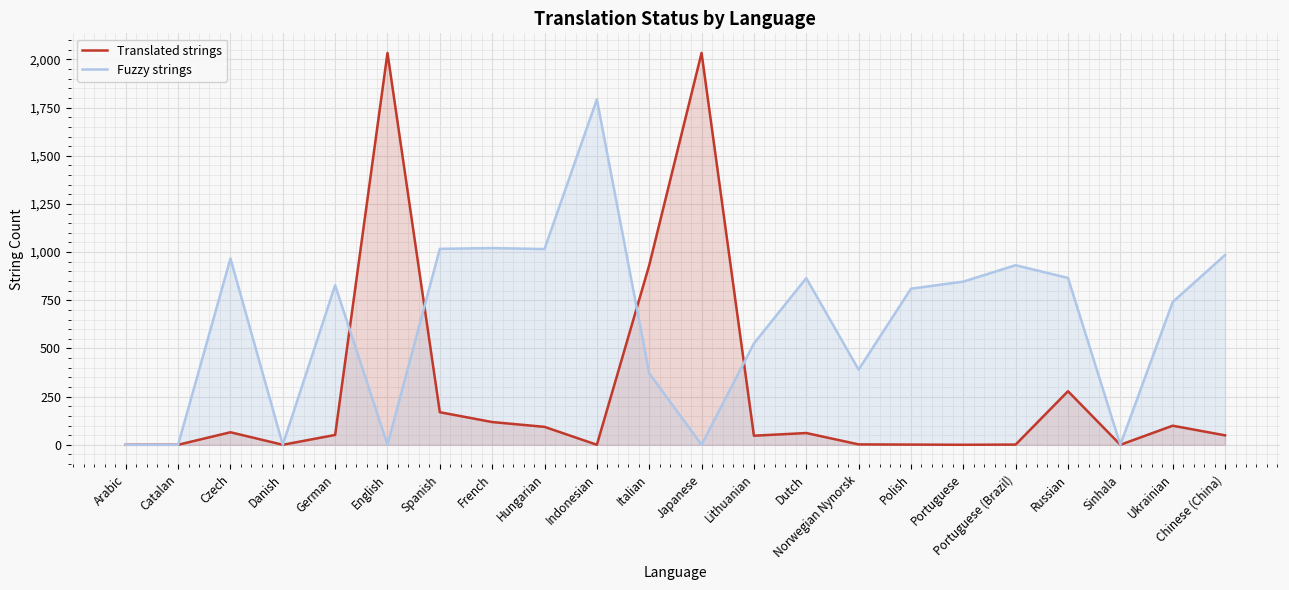

What is the label of the 21st point from the left?

Ukrainian